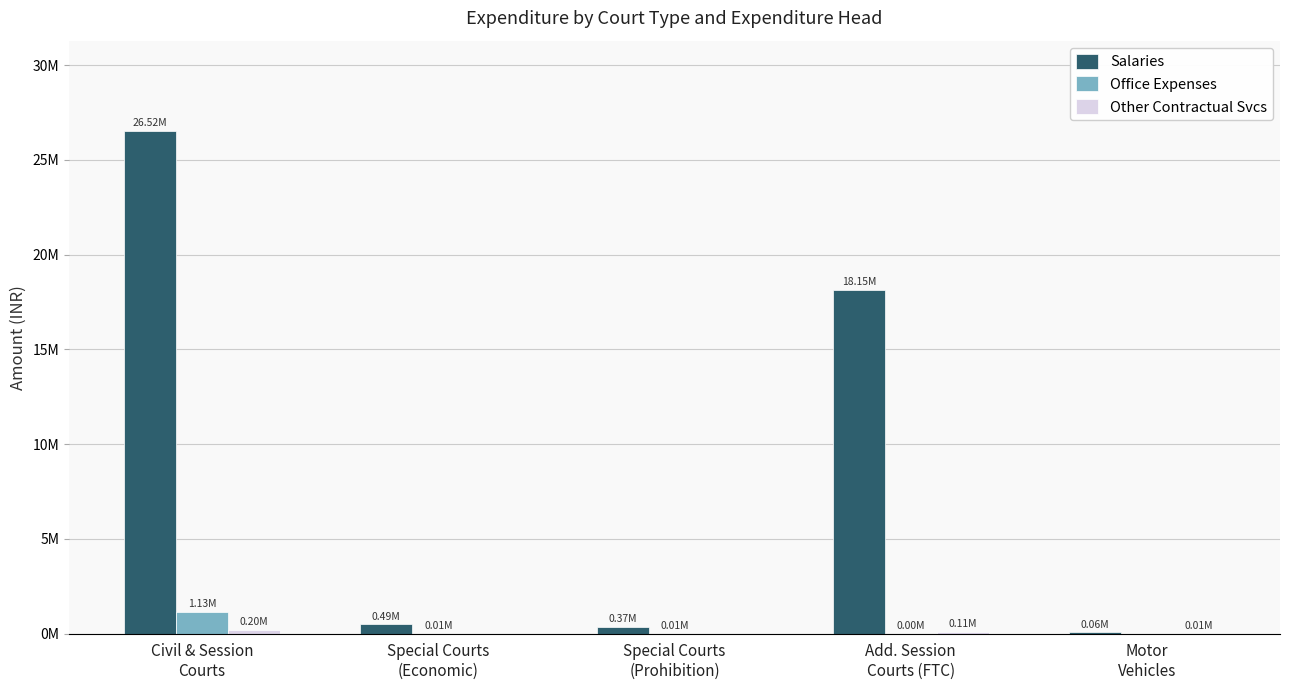

Does the chart contain stacked bars?

No